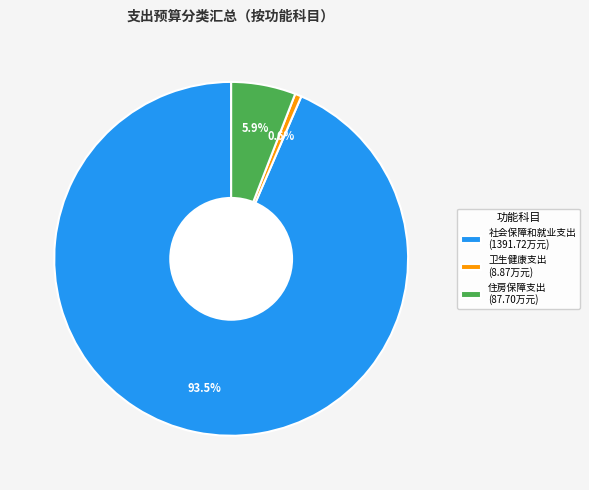

How many segments does this pie chart have?

3